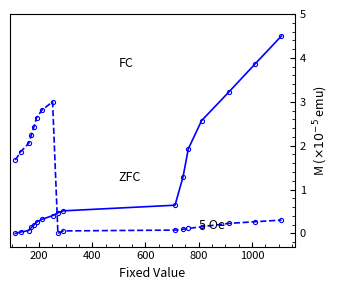

What is the maximum value shown in the chart?

4.5